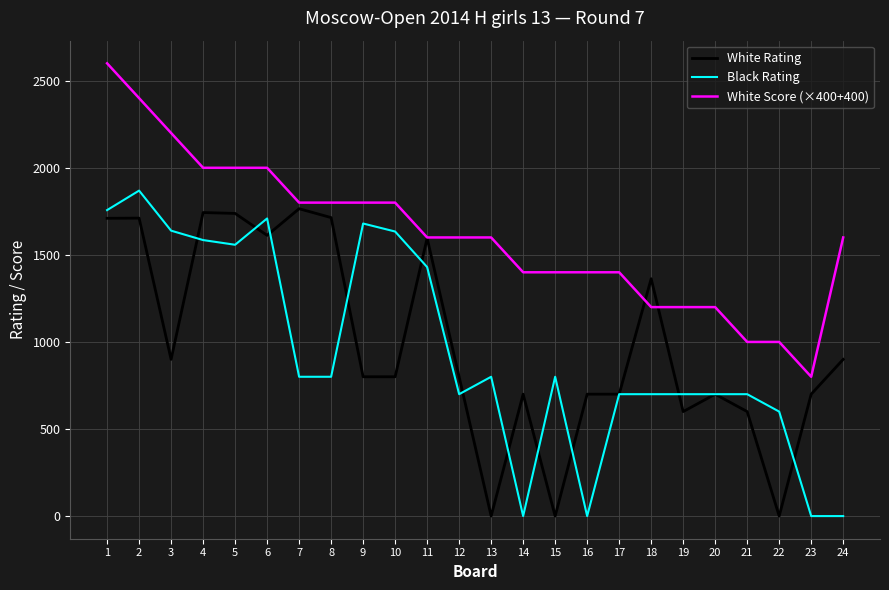

After their last crossing, which series has the higher values: White Rating or Black Rating?

White Rating